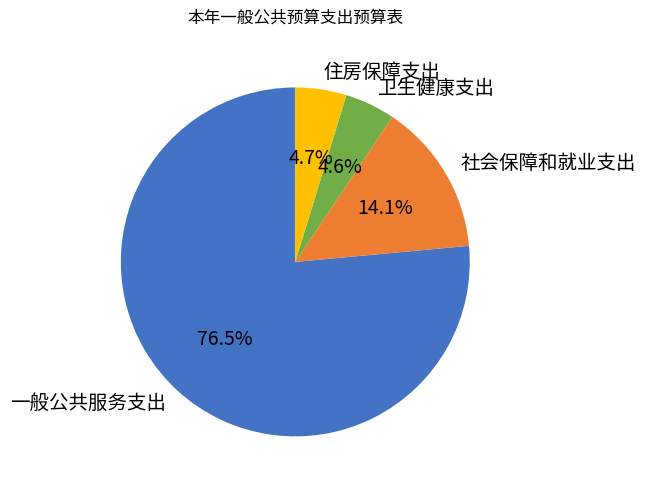

How much of the chart is everything except 社会保障和就业支出?

85.9%